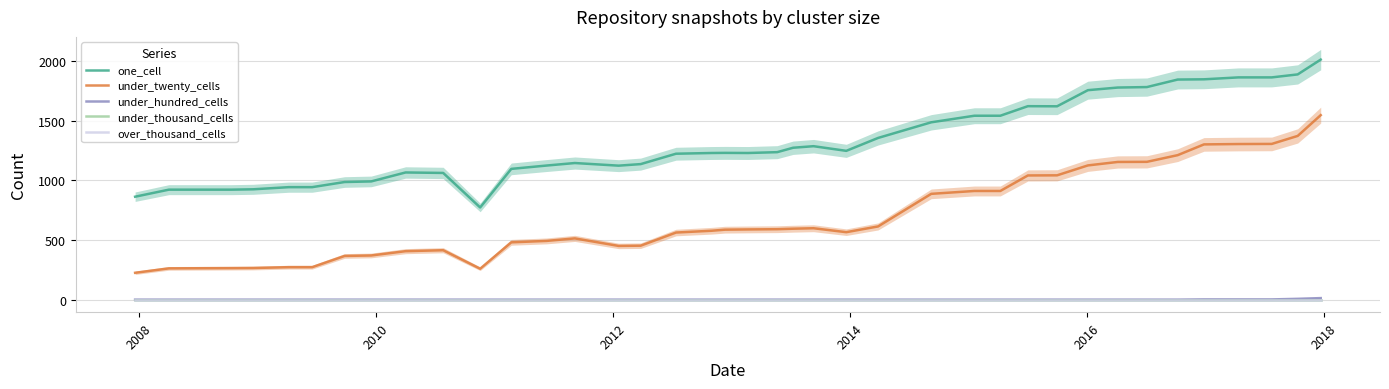

Which series has the widest spread of values?

under_twenty_cells